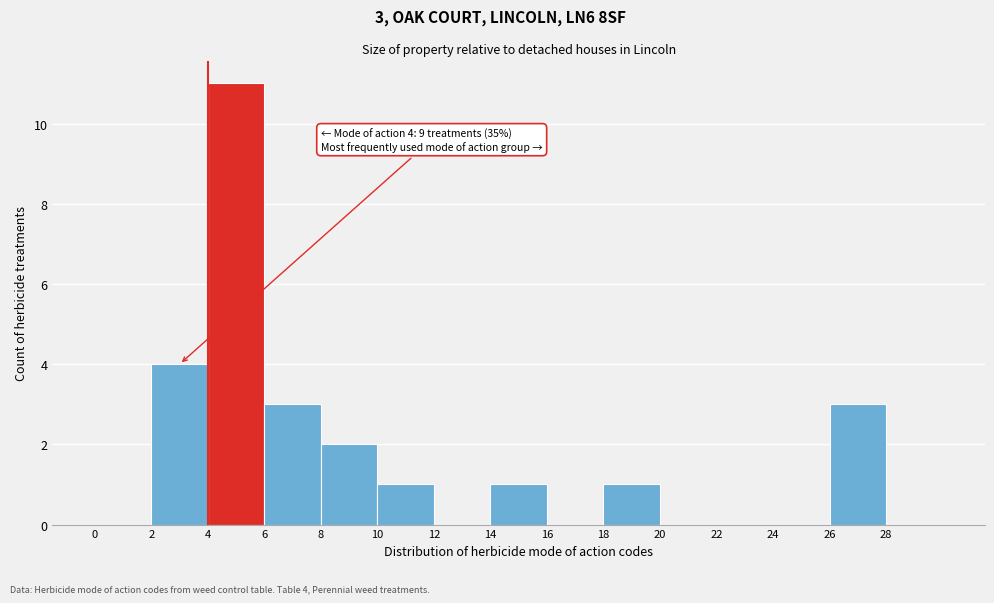

Which range on the x-axis has the tallest bar?

4 to 6